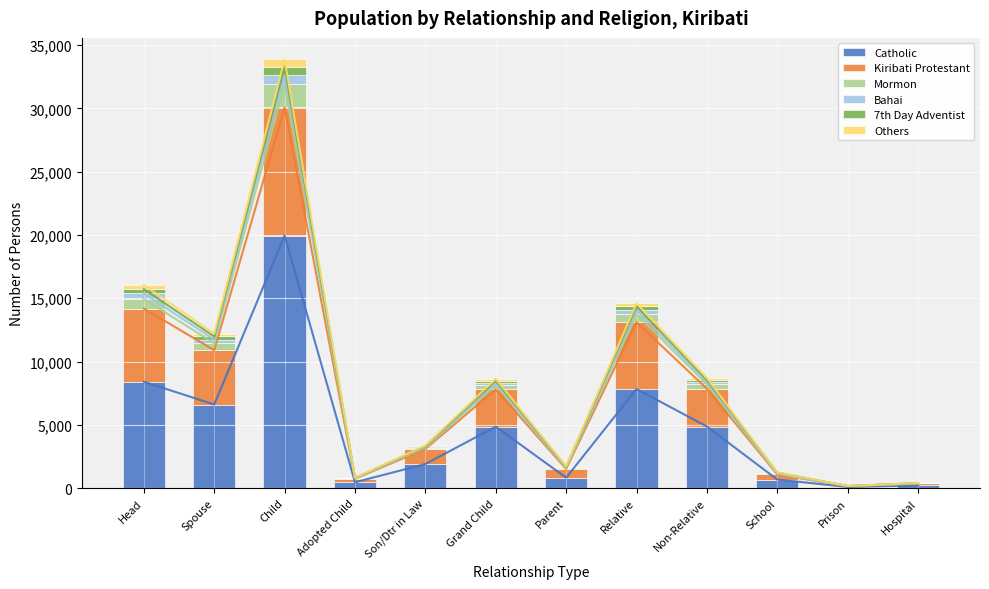

At which category is the sum across all series the highest?

Child